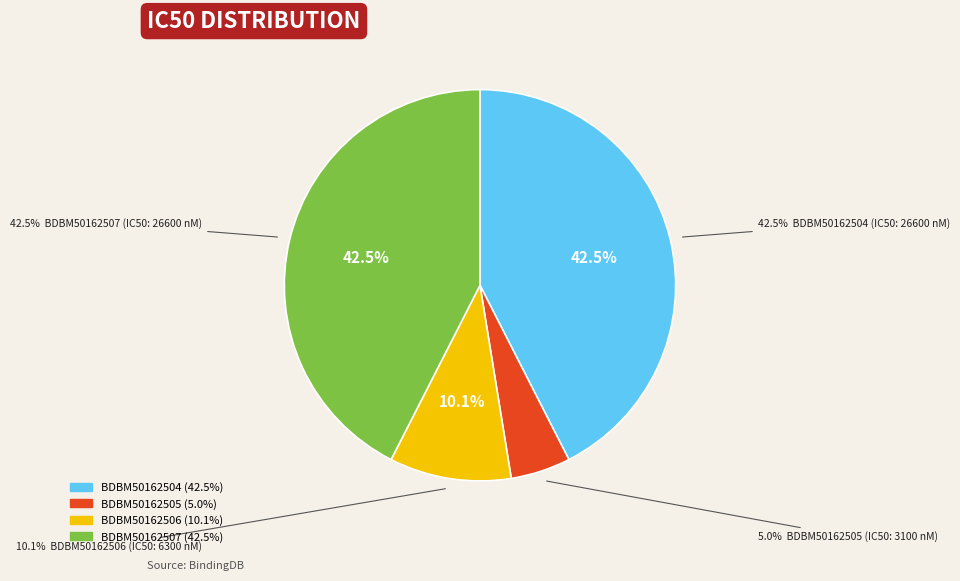

What percentage do BDBM50162505 and BDBM50162507 together represent?

47.4%